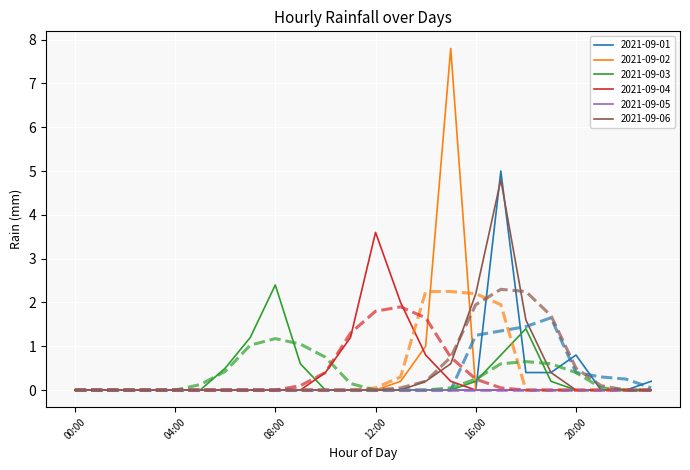

What is the sum of all 2021-09-01 values?

6.8